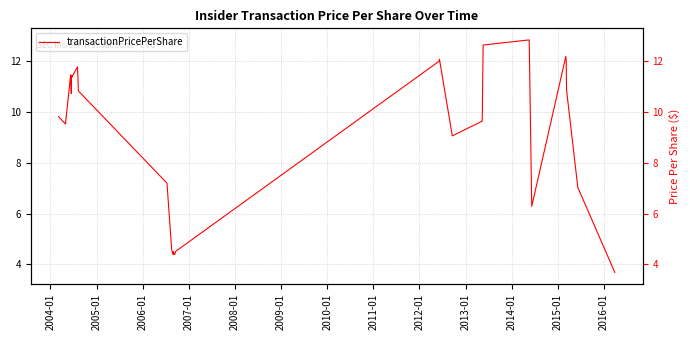

What is the average value?

9.0